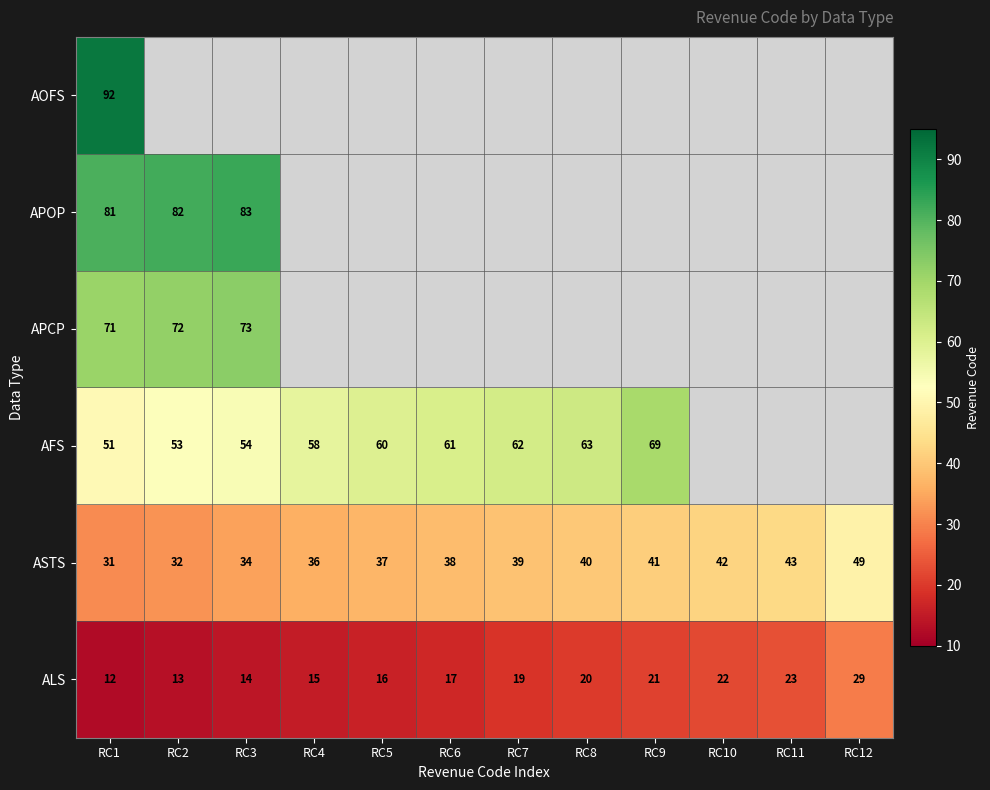

Between RC5 and RC12, which is larger?

RC12